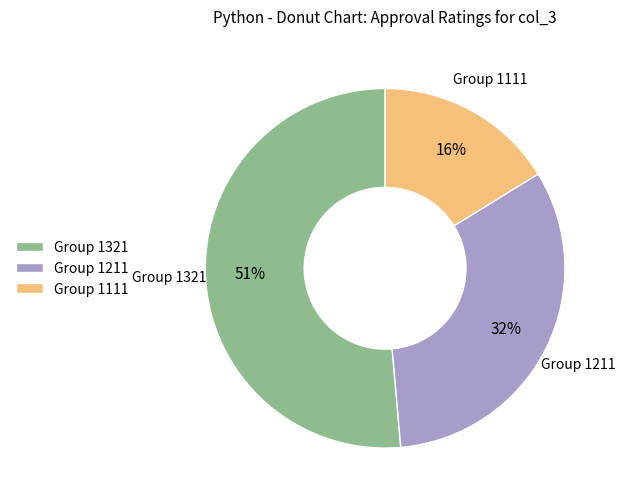

To the nearest percent, what is the difference between the largest and smallest slice percentages?

35%